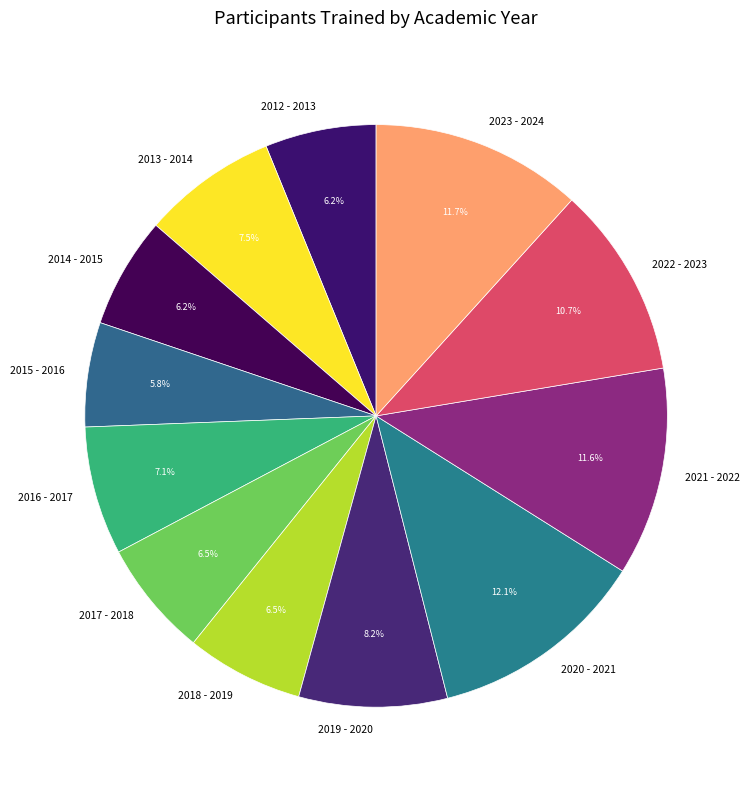

To the nearest percent, what is the combined percentage of 2023 - 2024 and 2020 - 2021?

24%